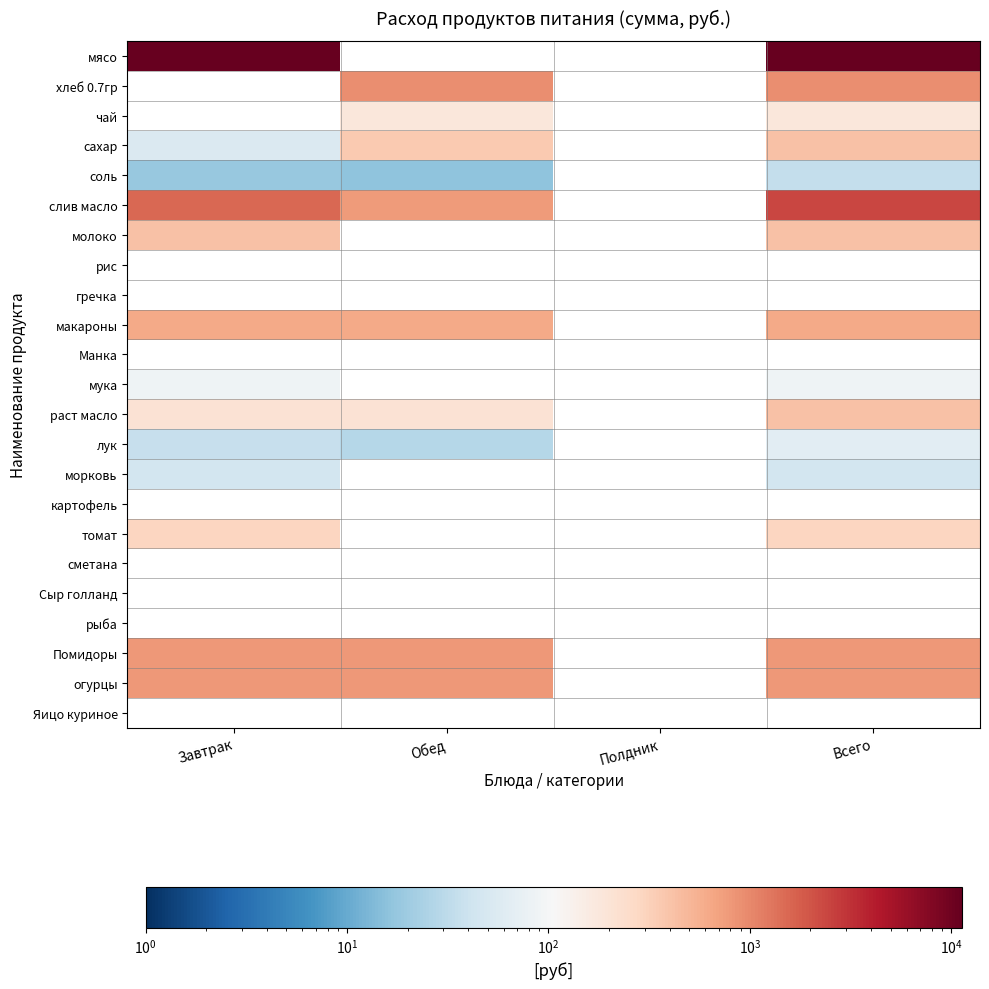

Which series has the largest total across all categories?

мясо